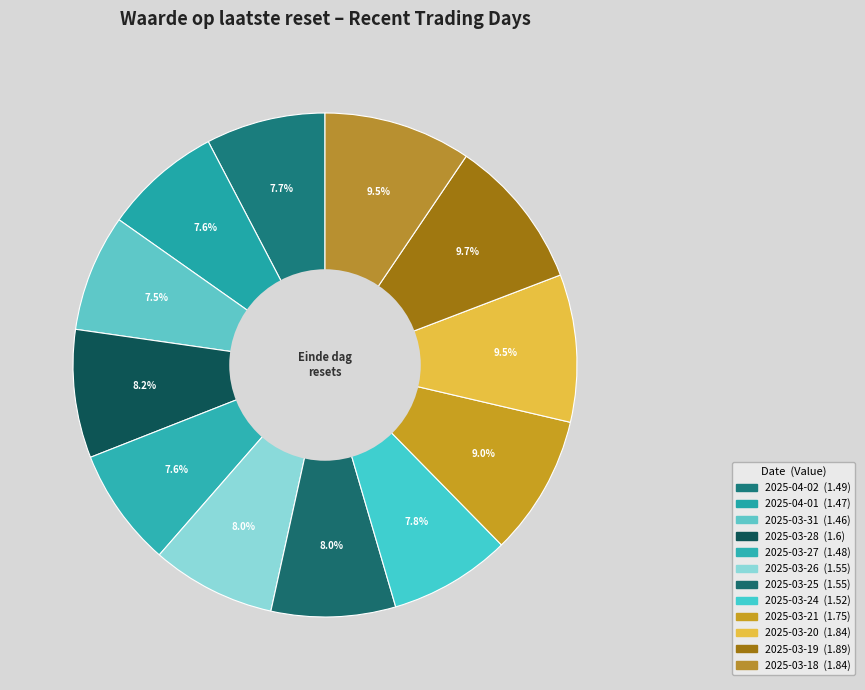

What percentage do 2025-03-18 and 2025-03-20 together represent?

18.9%